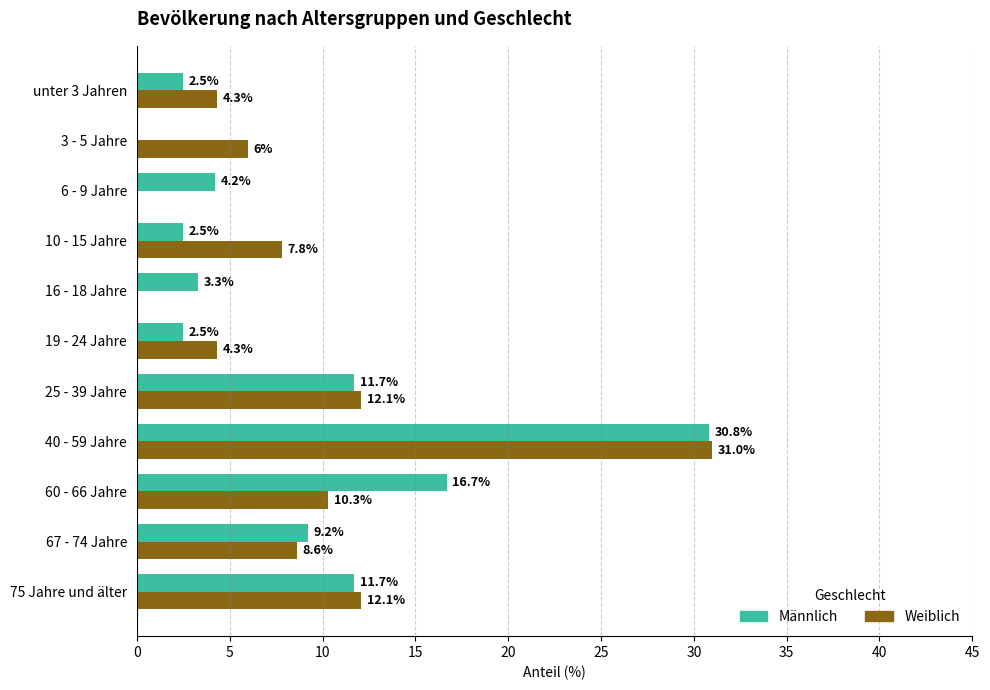

What is the sum of all Weiblich values?

96.5